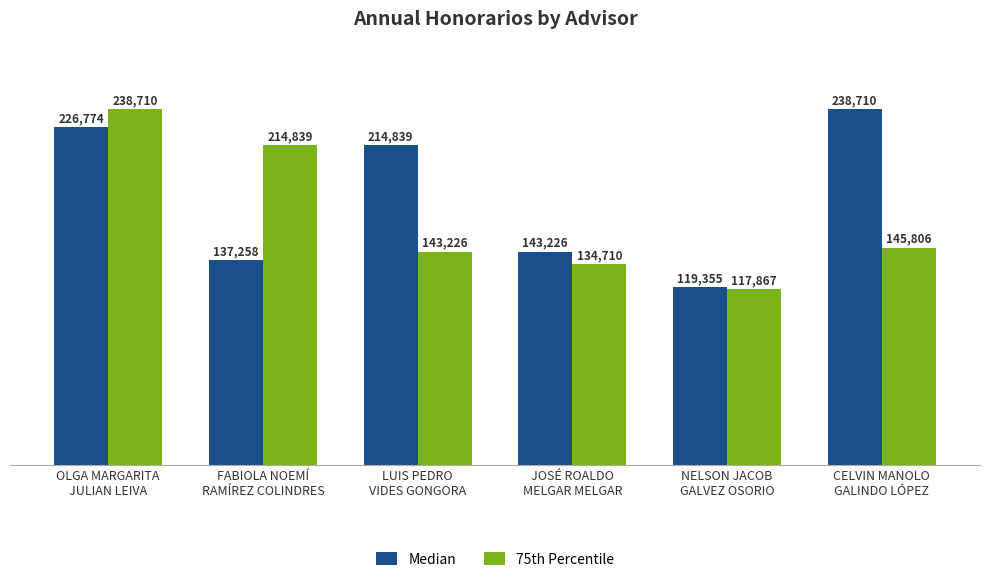

What is the total value across all series at NELSON JACOB
GALVEZ OSORIO?

237221.5